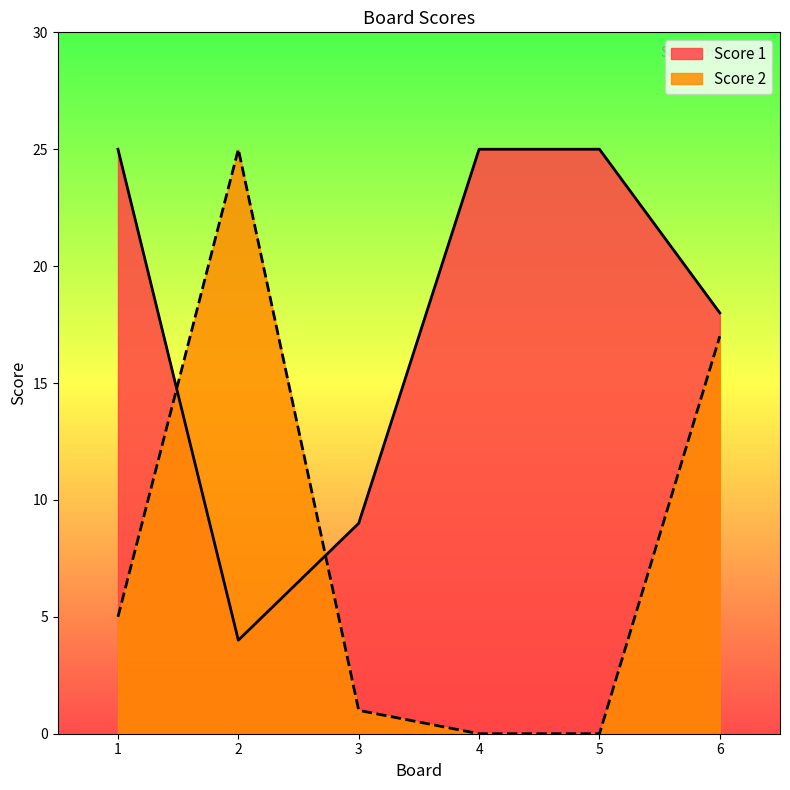

How many values in the Score 2 series are below 5?

3